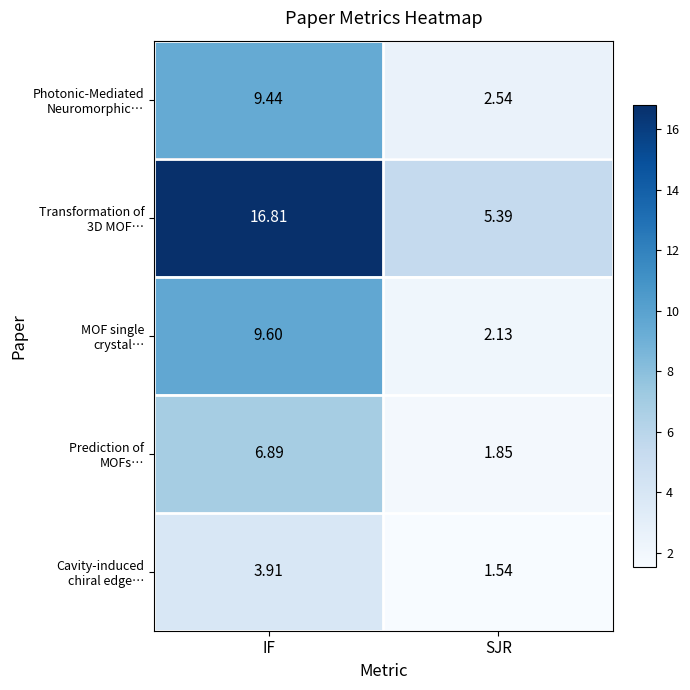

Which label corresponds to the smallest value in the chart?

SJR